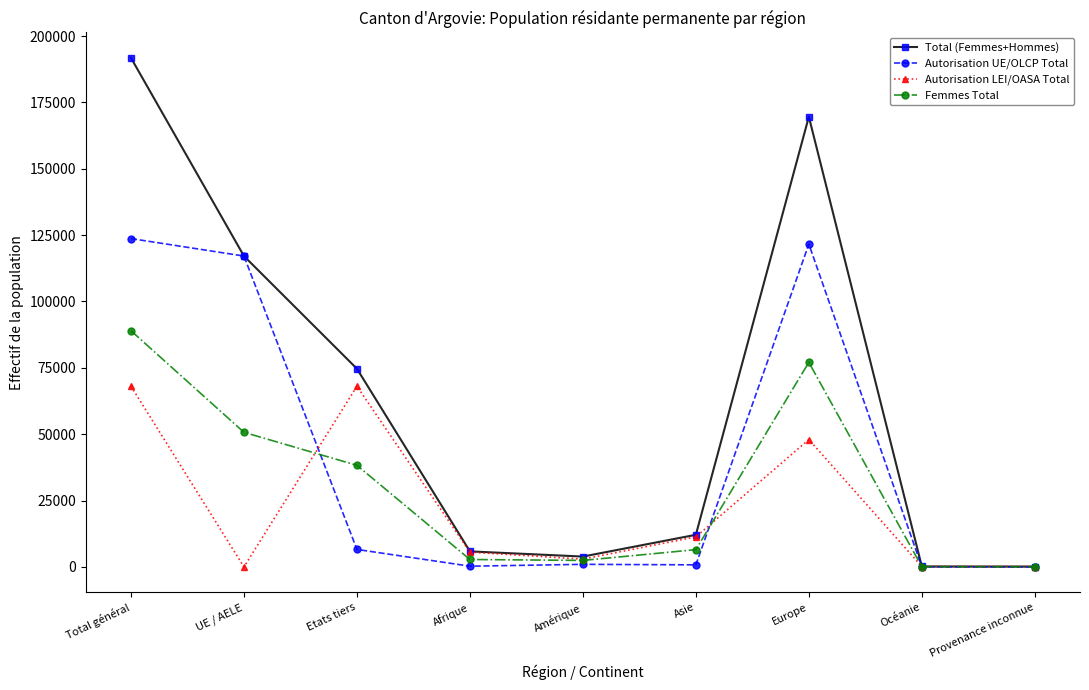

At Total général, list the series in order from smallest to largest.

Autorisation LEI/OASA Total, Femmes Total, Autorisation UE/OLCP Total, Total (Femmes+Hommes)